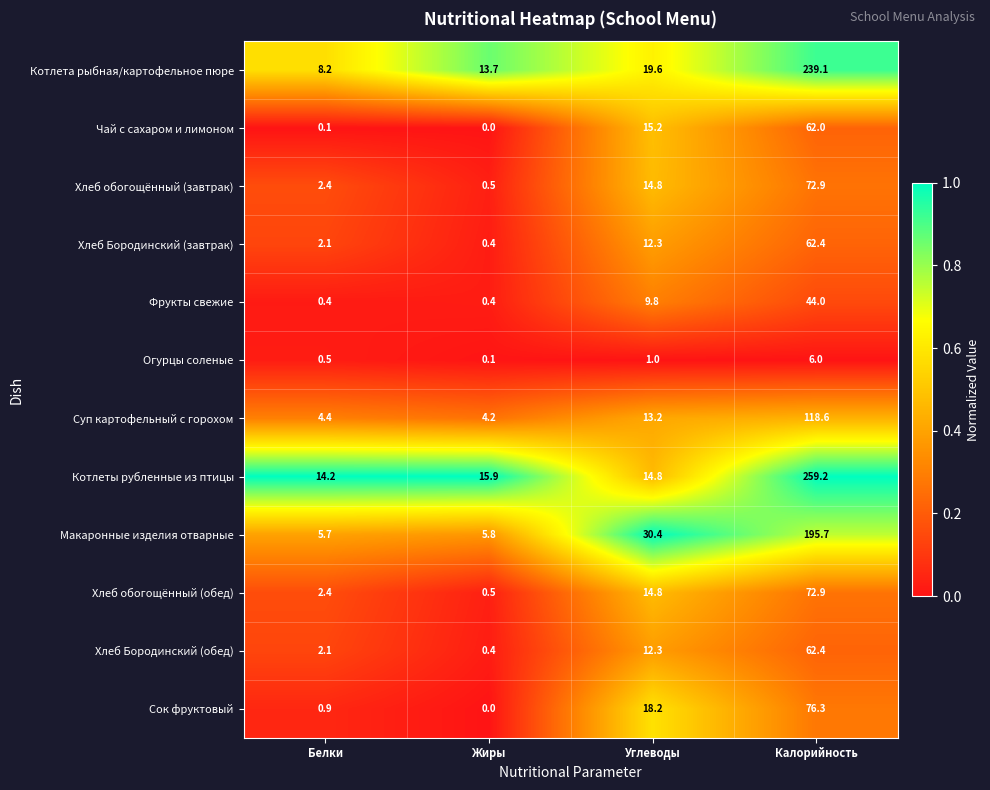

Is the value of Хлеб Бородинский (обед) at Жиры greater than the value of Хлеб обогощённый (завтрак) at Белки?

No